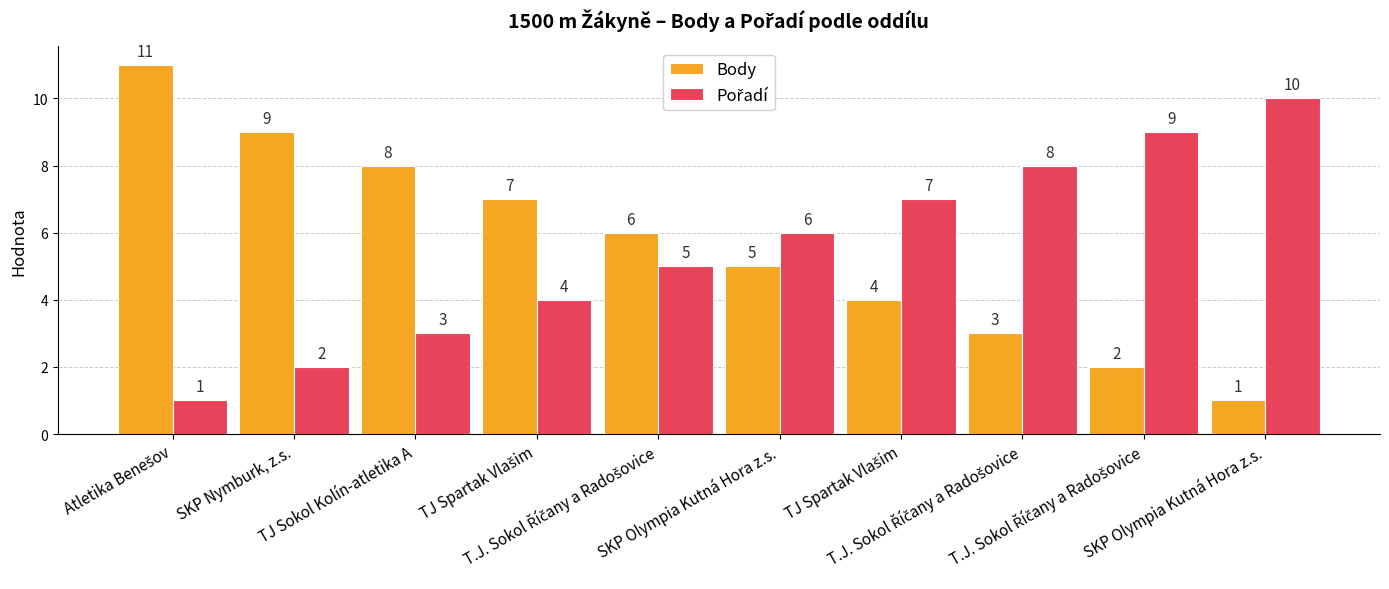

How many bars are there in each group?

2